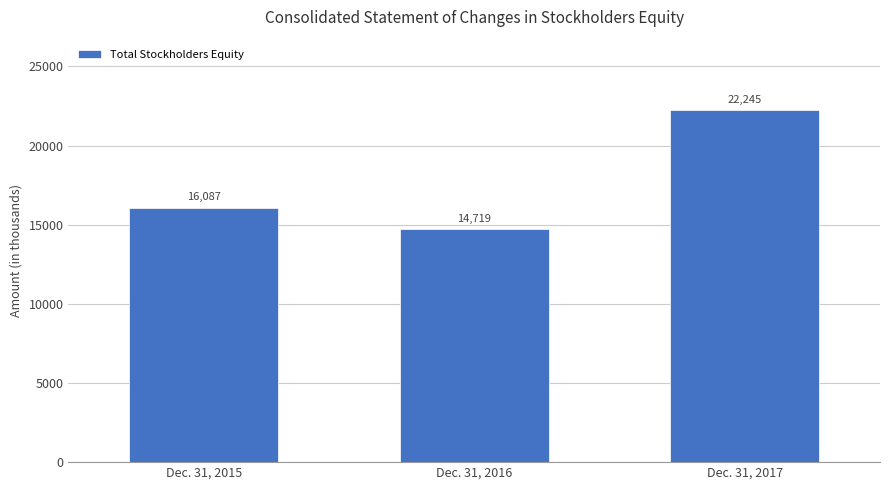

Is it true that the value at Dec. 31, 2016 is 3988?

False